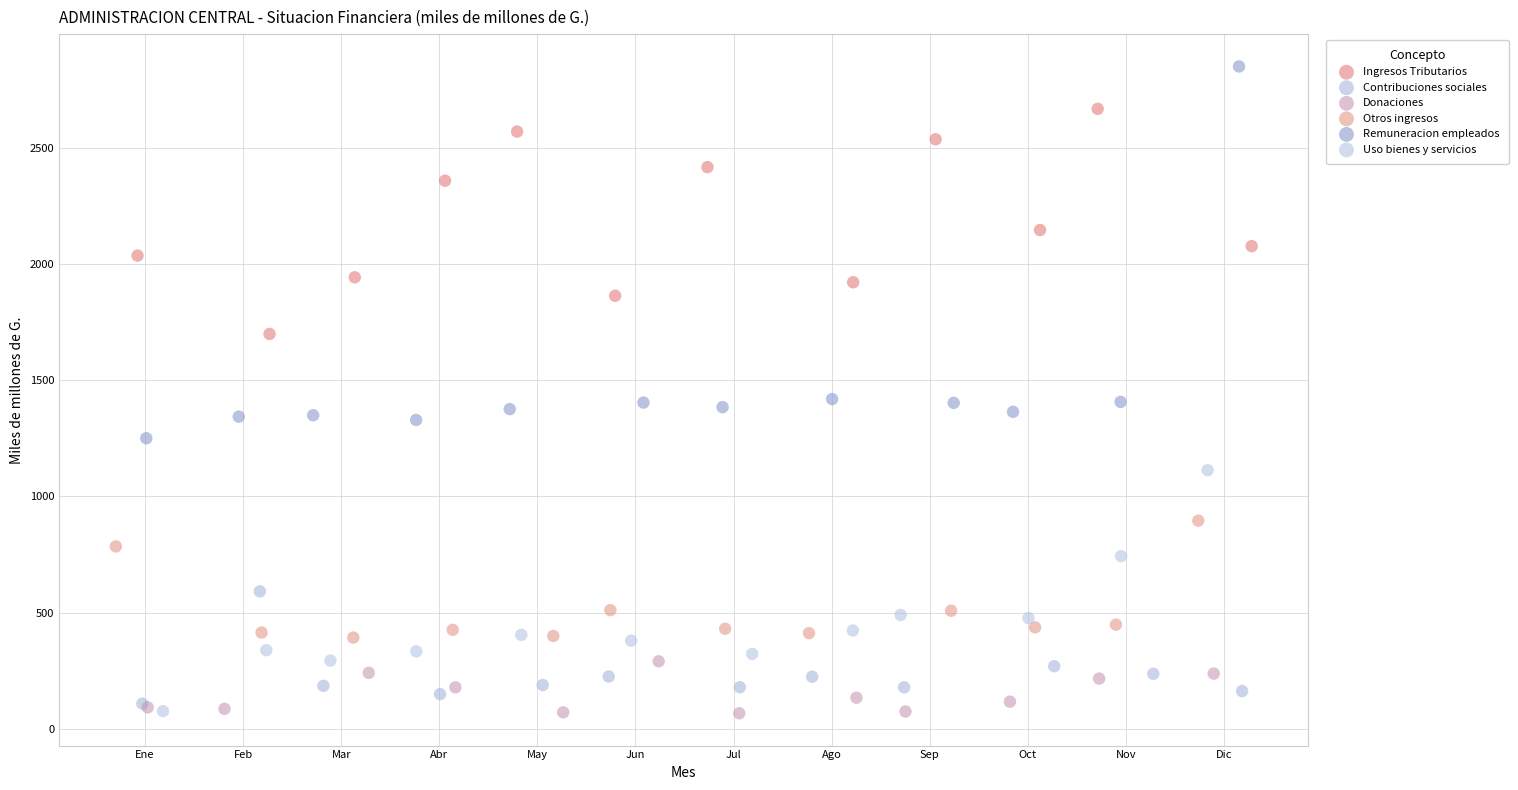

Which series reaches the maximum Y coordinate?

Remuneracion empleados